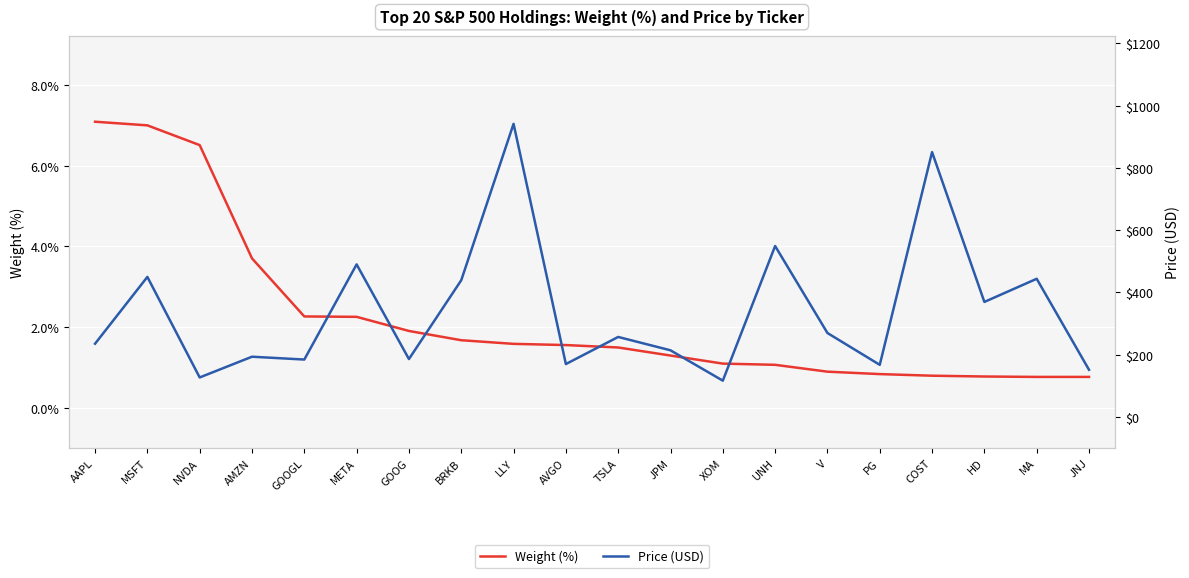

Reading left to right, list all the values displayed in this chart.

Weight (%): AAPL=7.1	MSFT=7.0	NVDA=6.5	AMZN=3.7	GOOGL=2.3	META=2.2	GOOG=1.9	BRKB=1.7	LLY=1.6	AVGO=1.6	TSLA=1.5	JPM=1.3	XOM=1.1	UNH=1.1	V=0.9	PG=0.8	COST=0.8	HD=0.8	MA=0.8	JNJ=0.8
Price (USD): AAPL=234.8	MSFT=449.5	NVDA=126.4	AMZN=193.0	GOOGL=183.9	META=489.8	GOOG=185.5	BRKB=438.9	LLY=941.6	AVGO=169.4	TSLA=256.6	JPM=213.6	XOM=116.0	UNH=548.9	V=269.2	PG=166.9	COST=850.8	HD=369.1	MA=443.5	JNJ=151.0